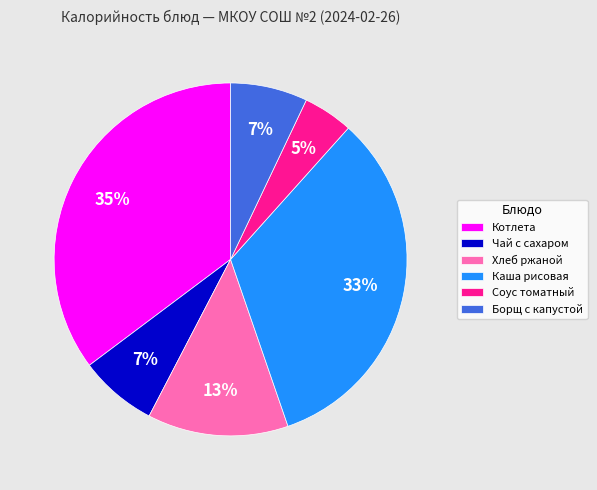

What percentage is the Хлеб ржаной slice, to the nearest percent?

13%